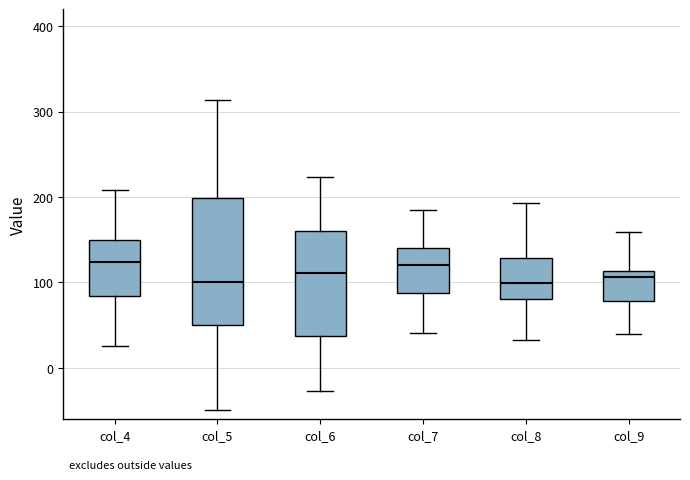

Where does the upper whisker of the box for col_8 end on the y-axis? The values are not printed on the chart, so give them approximately, as read against the axis.

190